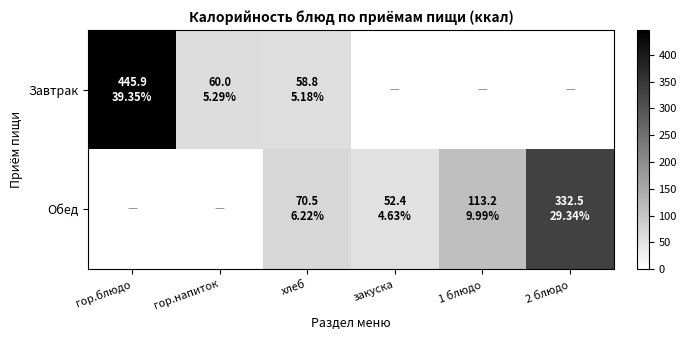

List the series in order of their peak value, highest first.

Завтрак, Обед